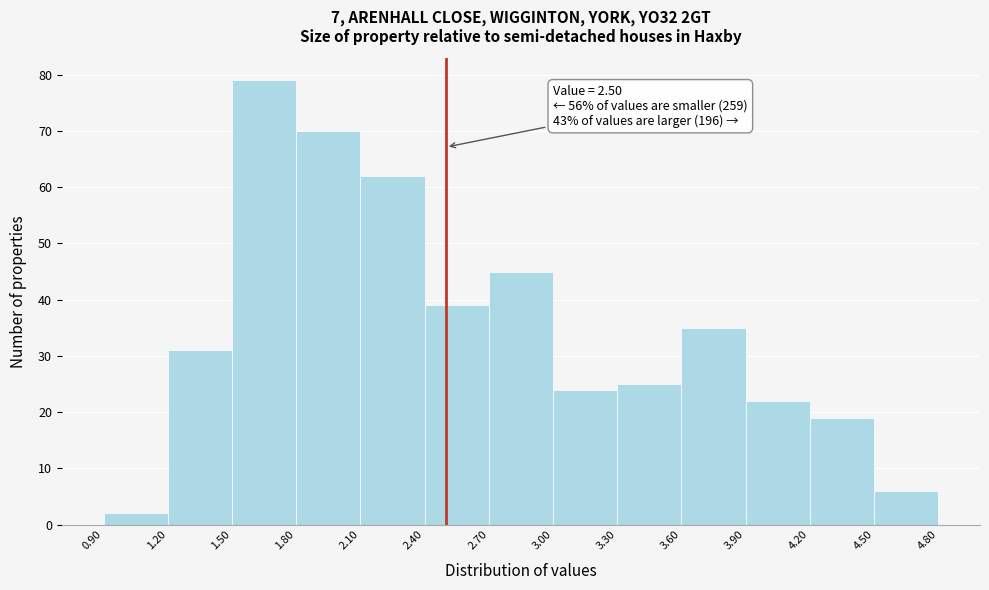

Which range on the x-axis has the tallest bar?

1.50 to 1.80